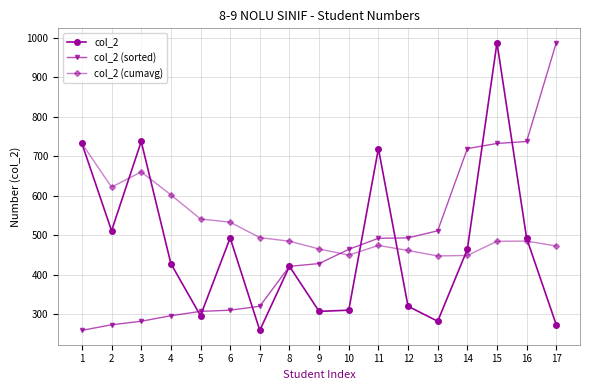

At which category is the sum across all series the highest?

15